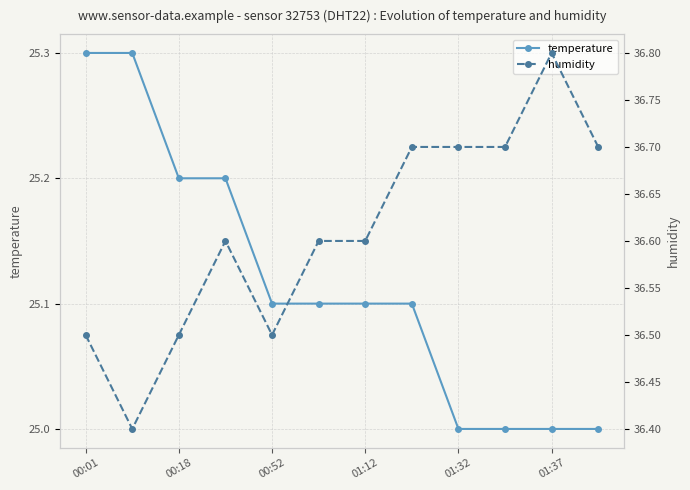

Reading right to left, what are all the values shown in this chart?

temperature: 25.0	25.0	25.0	25.0	25.1	25.1	25.1	25.1	25.2	25.2	25.3	25.3
humidity: 36.7	36.8	36.7	36.7	36.7	36.6	36.6	36.5	36.6	36.5	36.4	36.5